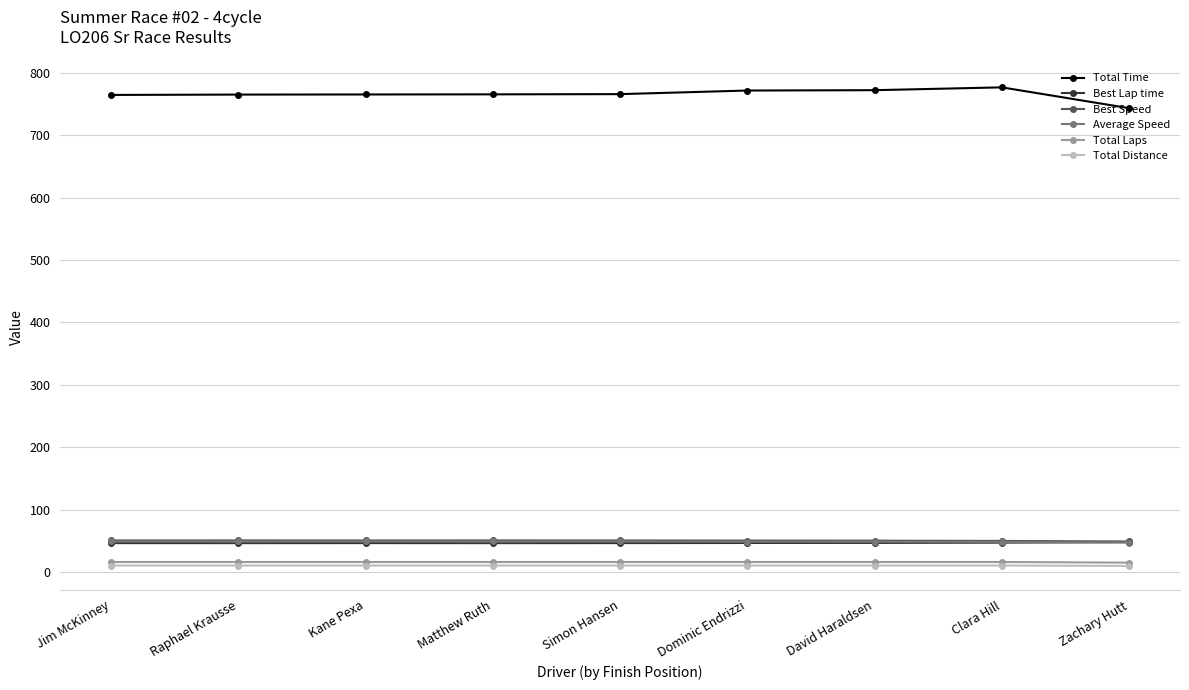

What position from the left is Matthew Ruth?

4